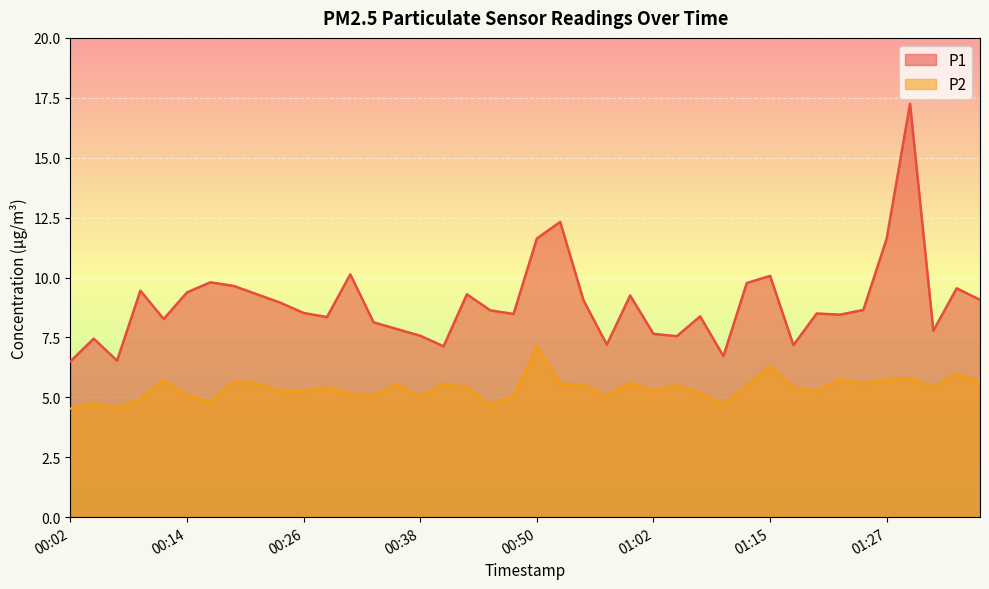

What position from the left is 01:32?

38